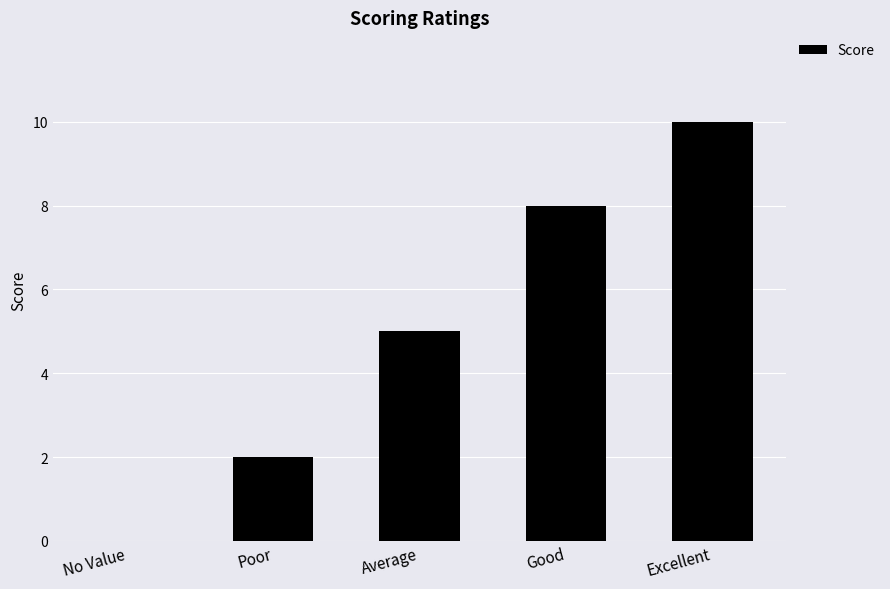

What is the sum of the values at No Value and Good?

8